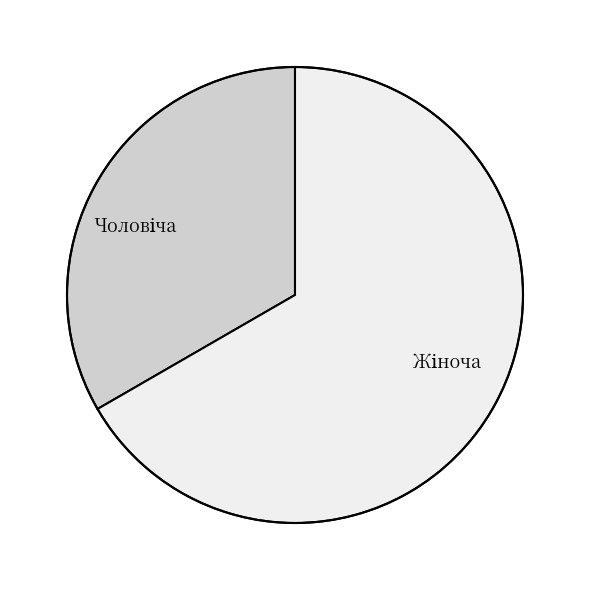

Is there any slice that represents more than half of the pie?

Yes